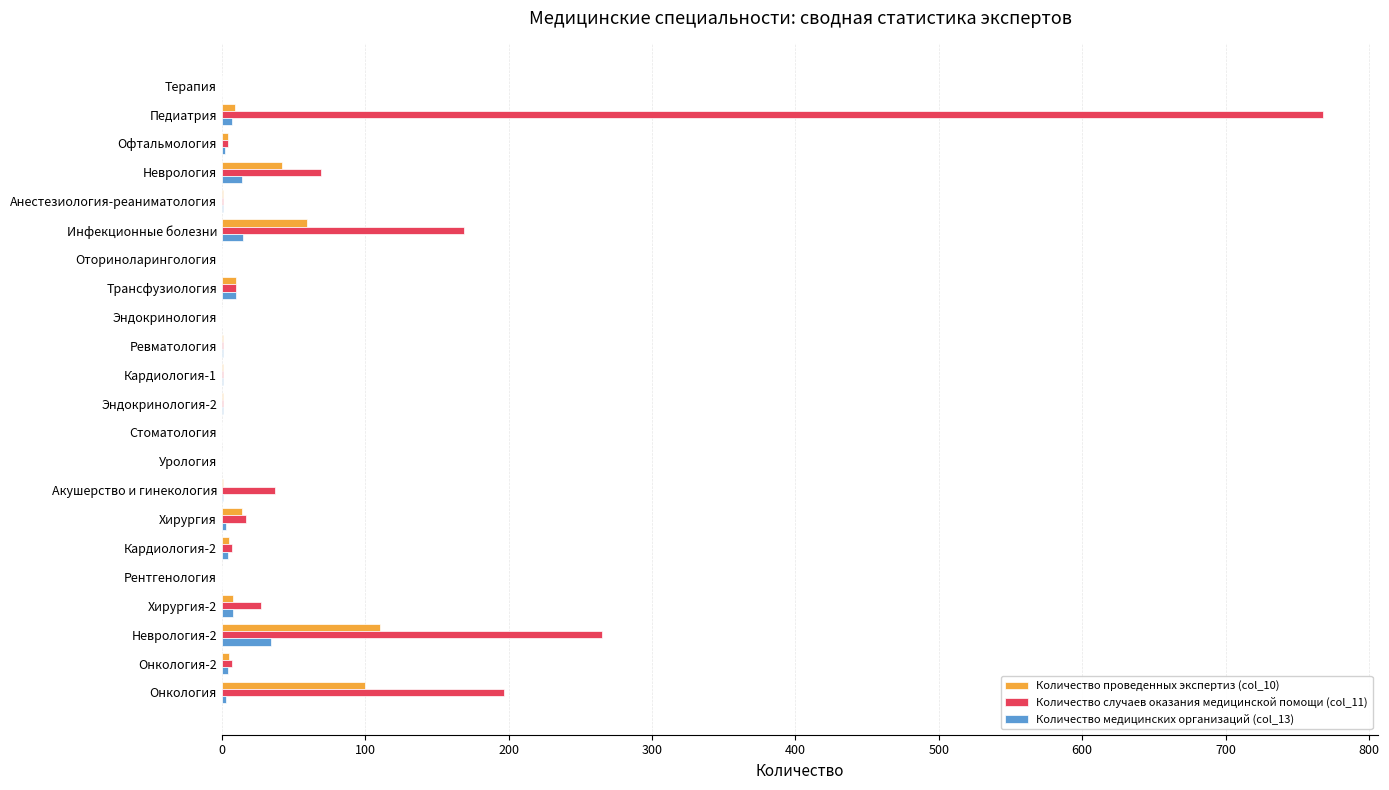

Which category has the highest value in the Количество случаев оказания медицинской помощи (col_11) series?

Педиатрия